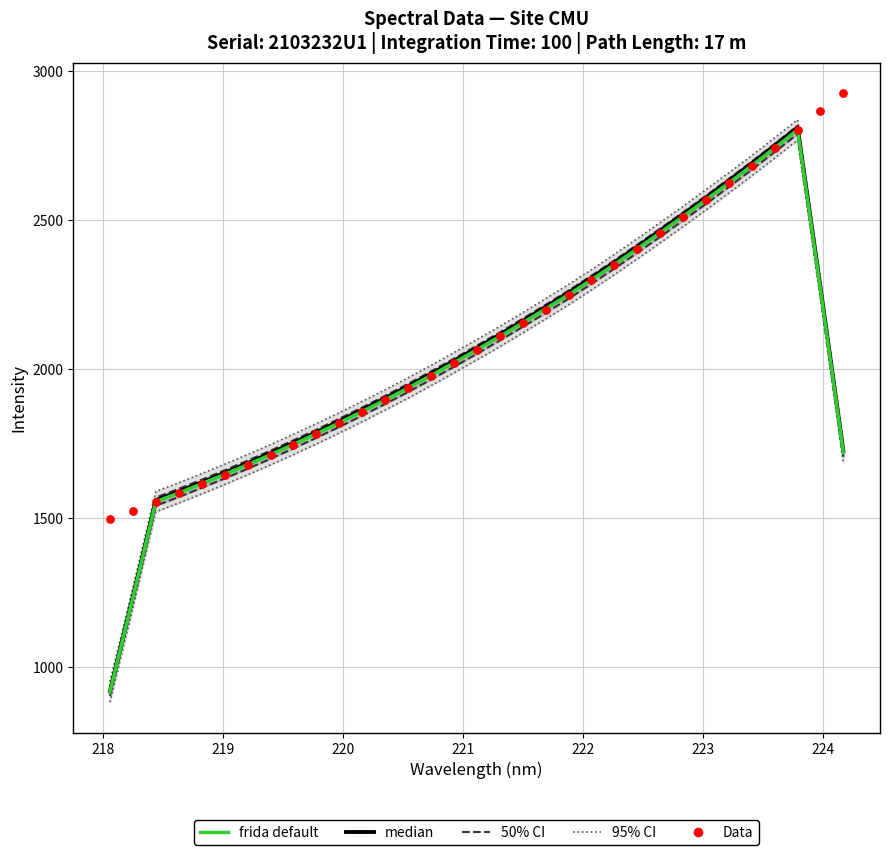

Which series contains the lowest Y value?

frida default